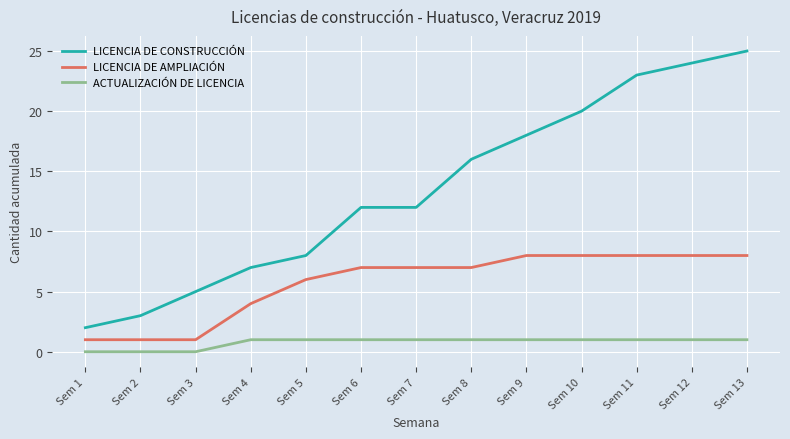

Rank the series at Sem 1 from lowest to highest value.

ACTUALIZACIÓN DE LICENCIA, LICENCIA DE AMPLIACIÓN, LICENCIA DE CONSTRUCCIÓN